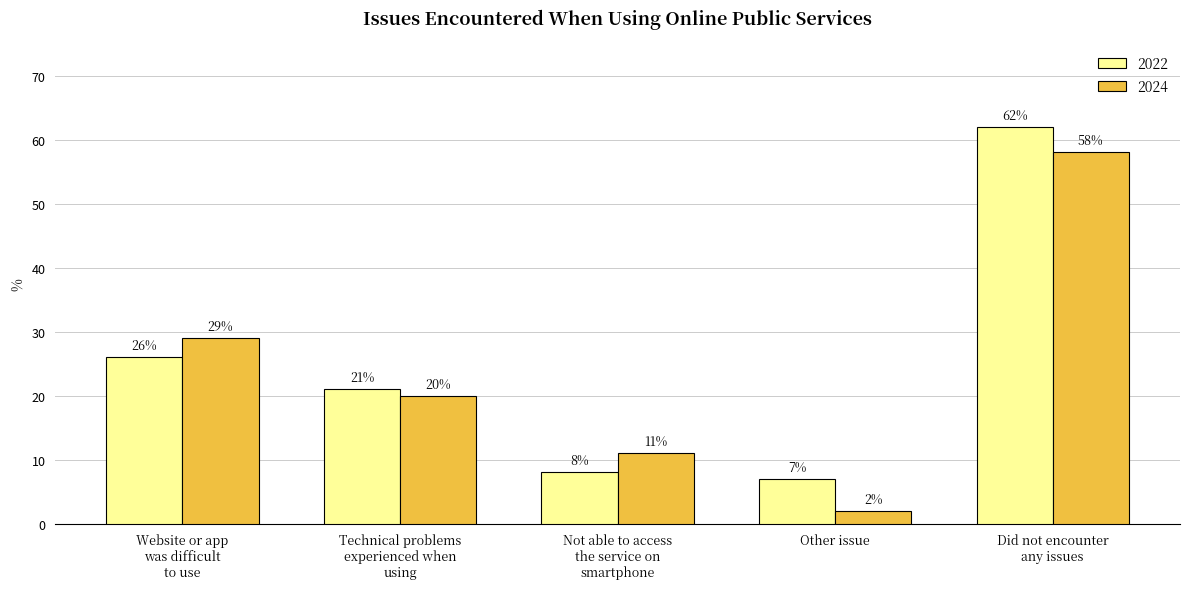

How many categories are shown in the chart?

5